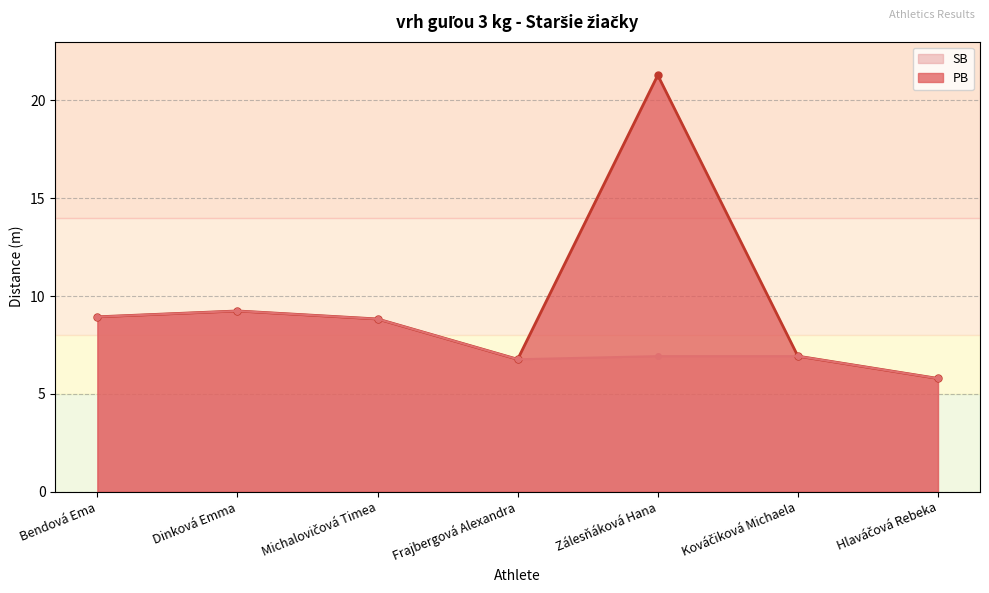

At Frajbergová Alexandra, list the series in order from largest to smallest.

PB, SB